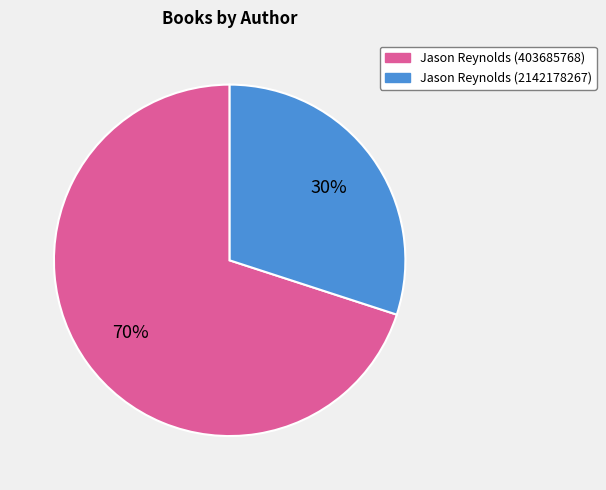

Does Jason Reynolds (403685768) account for over 50% of the chart?

Yes